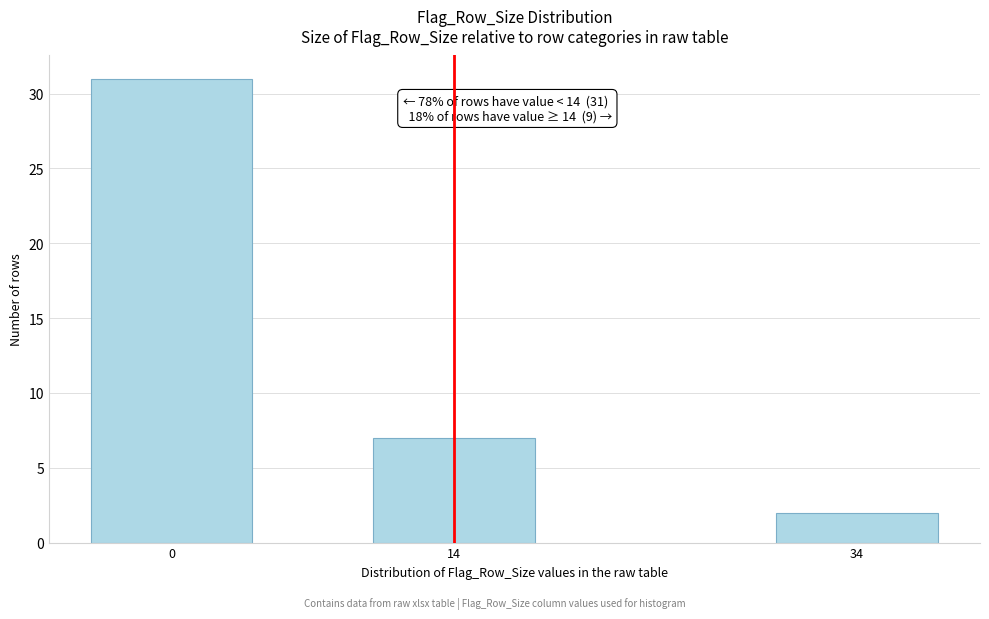

Reading left to right, what are all the values shown in this chart?

31	7	2